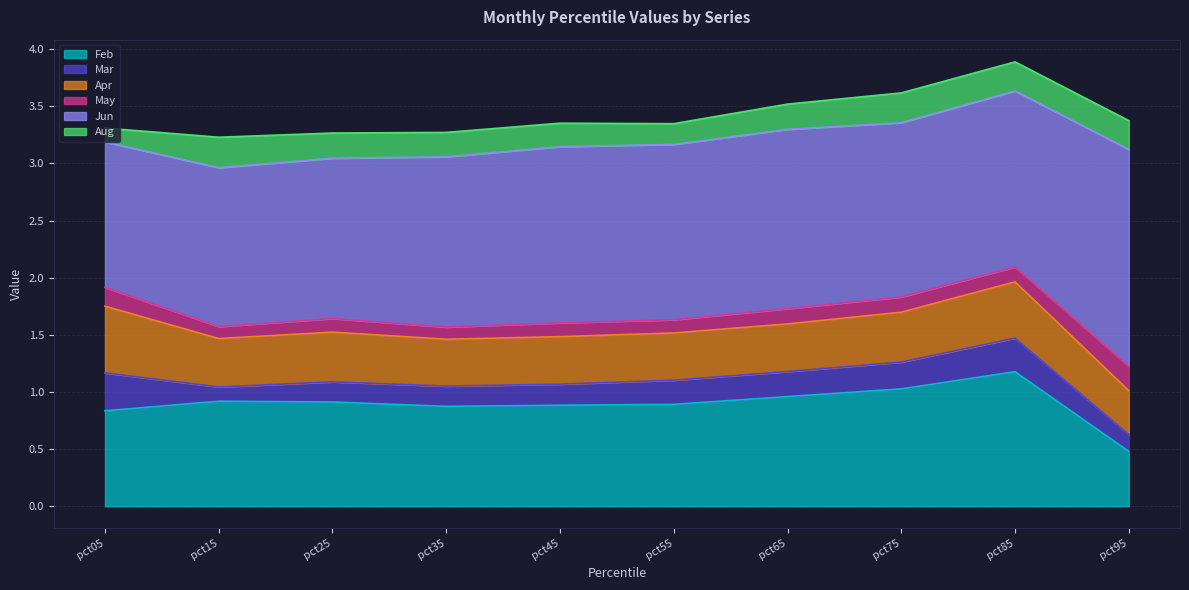

What is the sum of the Apr values at pct05 and pct15?

1.0